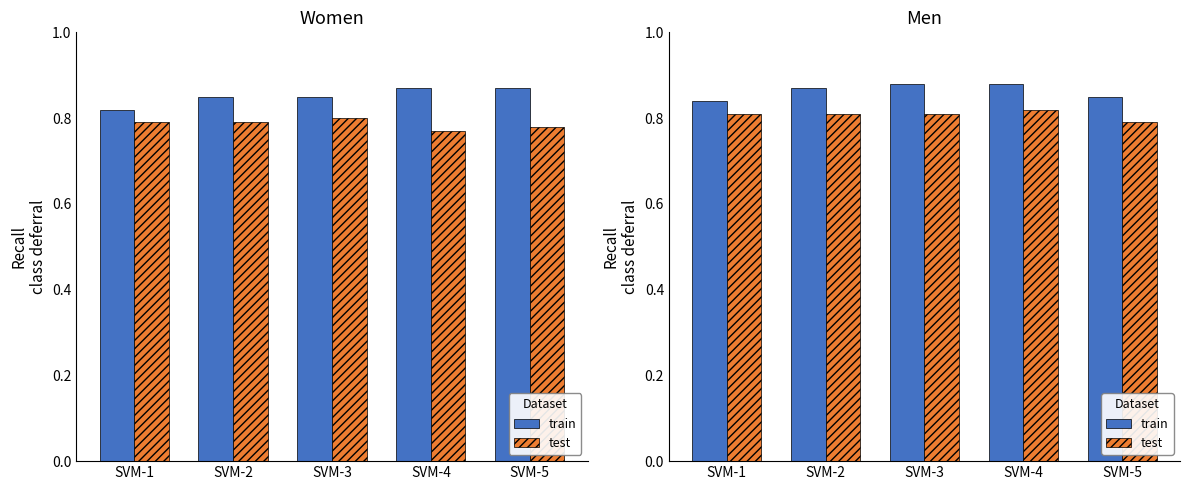

Where is train nearest to the value 0?

SVM-1